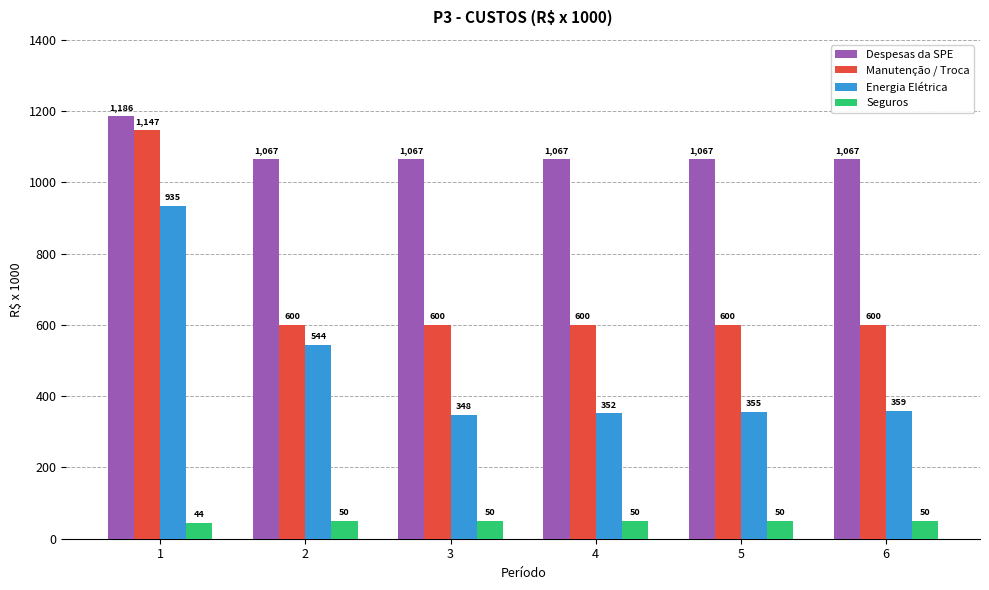

How many data points in Manutenção / Troca are above 600?

1